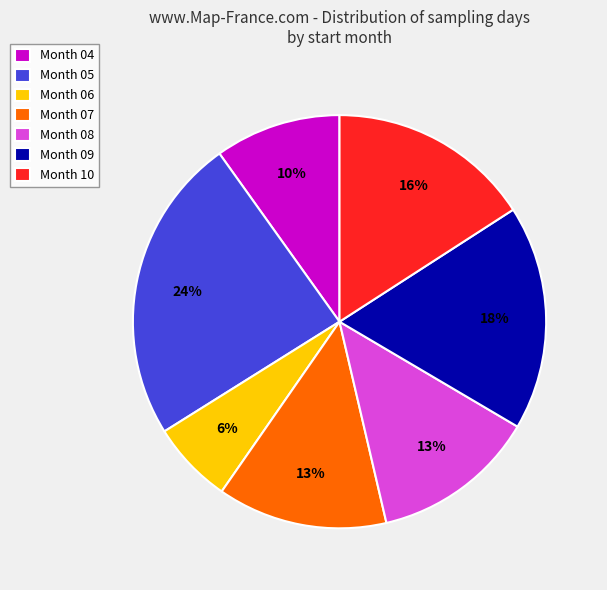

Is there any slice that represents more than half of the pie?

No